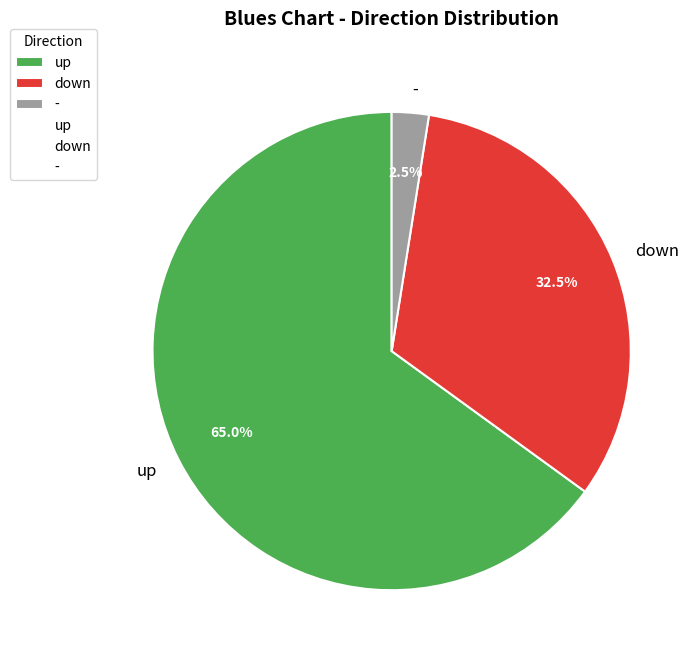

Which category has the smallest portion of the pie?

-